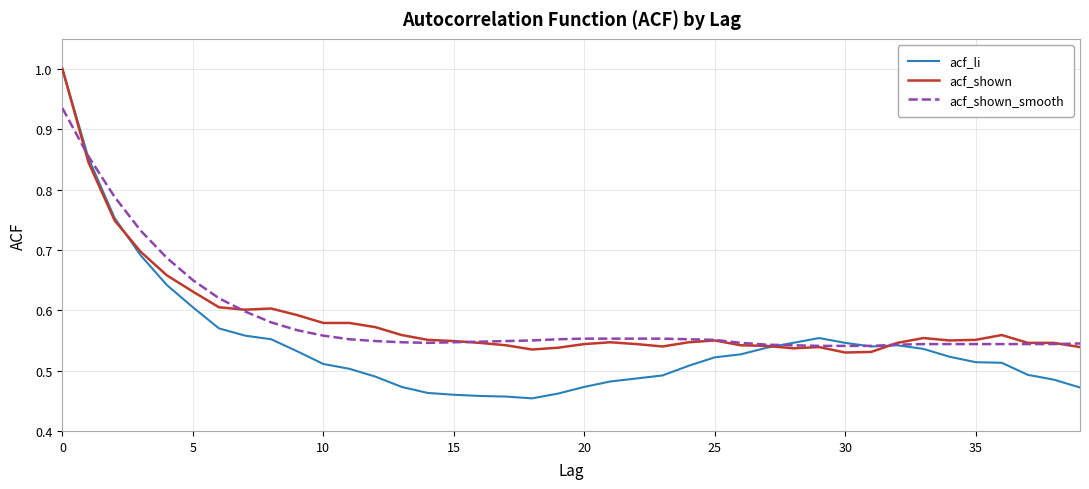

Which series has the widest spread of values?

acf_li